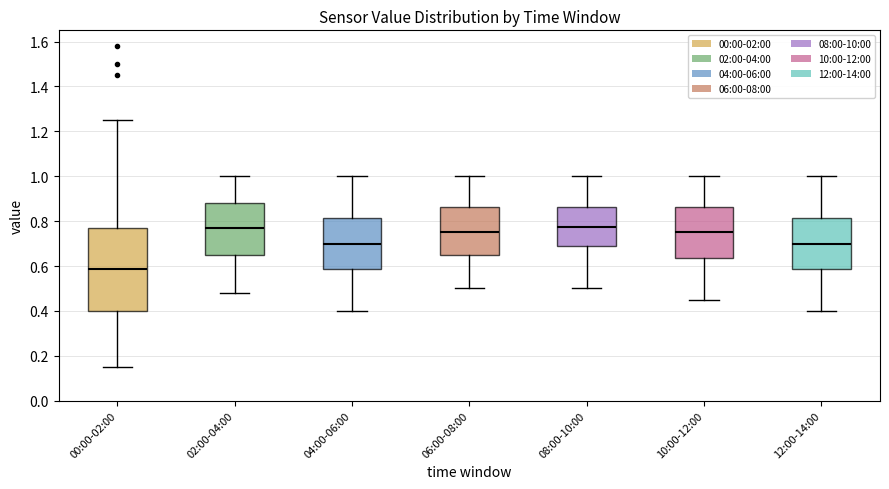

Where does the lower whisker of the box for 12:00-14:00 end on the y-axis? The values are not printed on the chart, so give them approximately, as read against the axis.

0.40